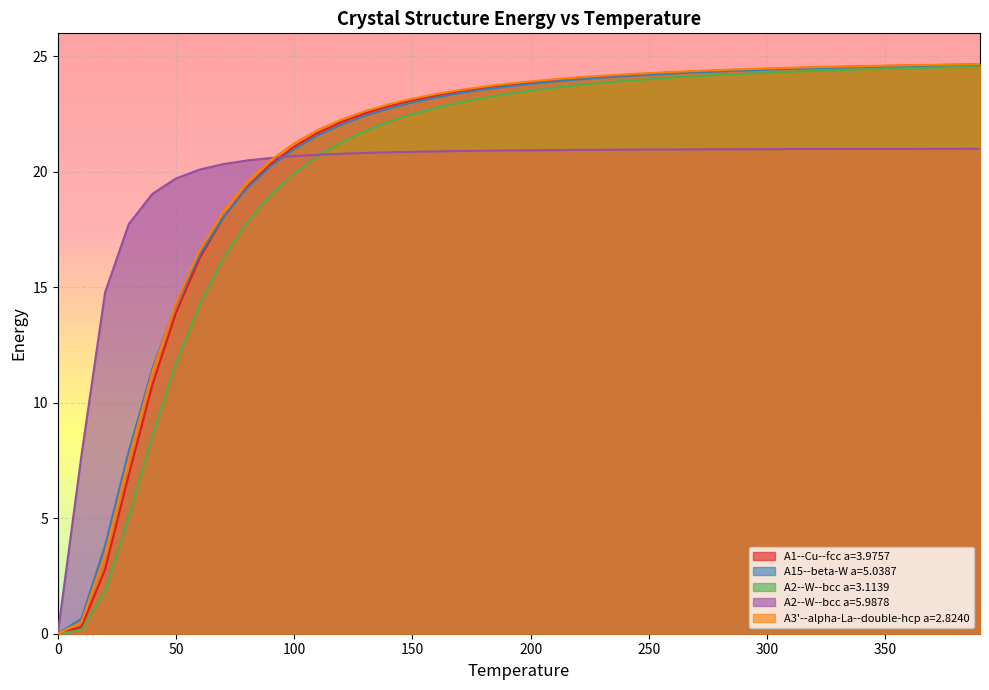

The A2--W--bcc a=3.1139 series shows 22.5 at 150. True or false?

True